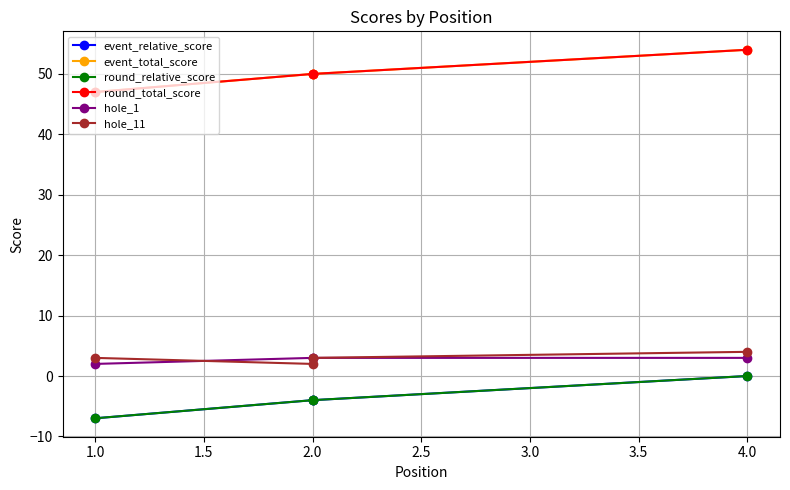

Which series changed the most between 1.0 and 4.0?

event_relative_score